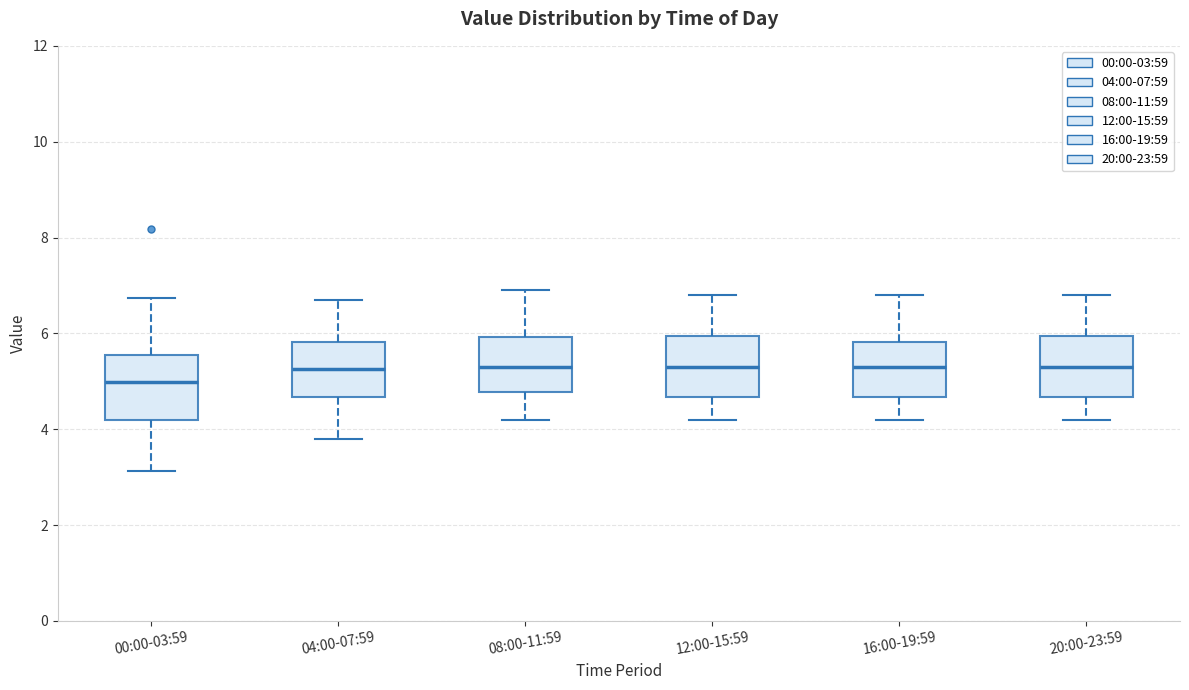

Where does the median line of the box for 00:00-03:59 sit on the y-axis? The values are not printed on the chart, so give them approximately, as read against the axis.

5.0